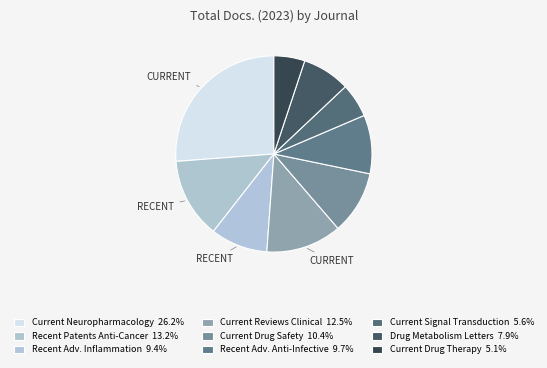

To the nearest percent, what is the average slice percentage?

11%